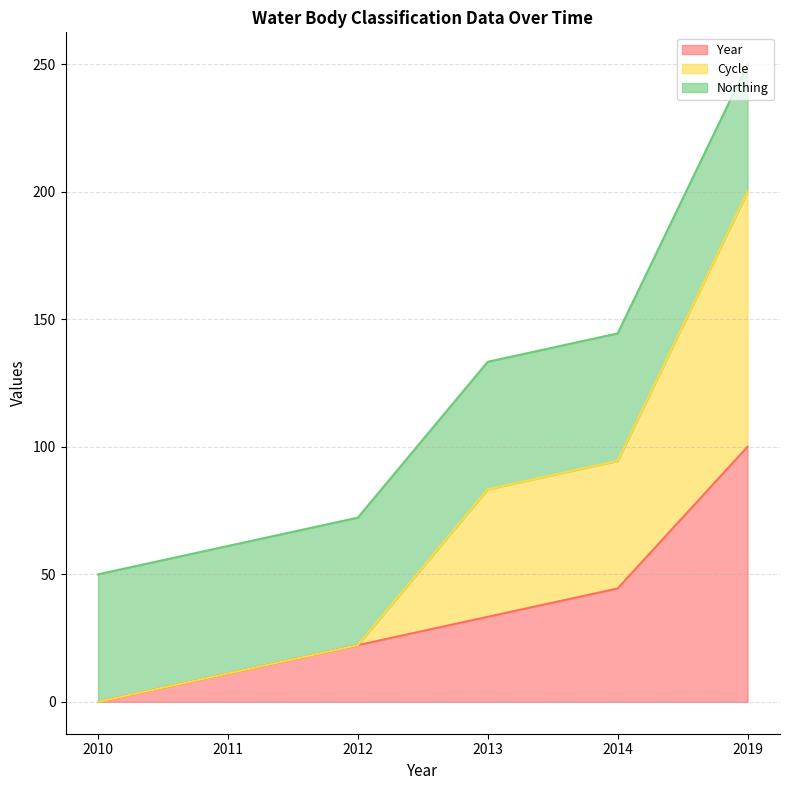

What is the highest value of the Year series?

100.0